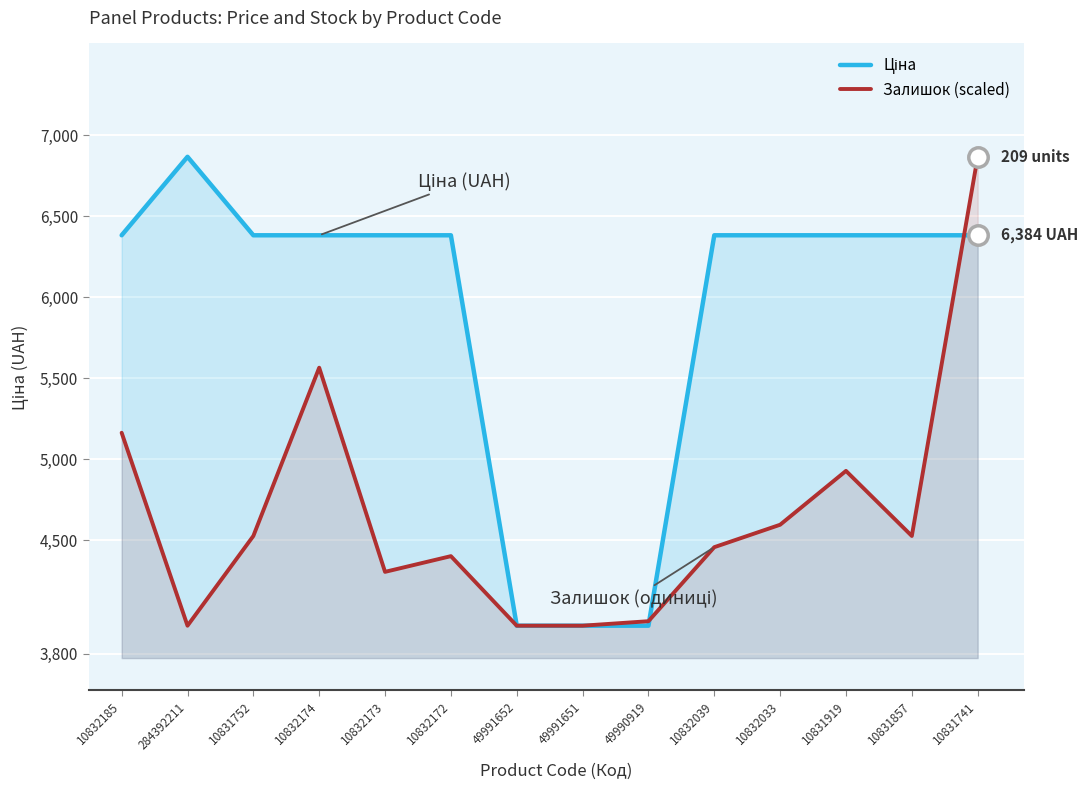

Reading left to right, transcribe all the data shown in this chart.

Ціна: 6383.7	6868.4	6383.7	6383.7	6383.7	6383.7	3972.7	3972.7	3972.7	6383.7	6383.7	6383.7	6383.7	6383.7
Залишок (scaled): 5164.2	3972.7	4526.9	5566.0	4305.2	4402.2	3972.7	3972.7	4000.4	4457.6	4596.2	4928.7	4526.9	6868.4